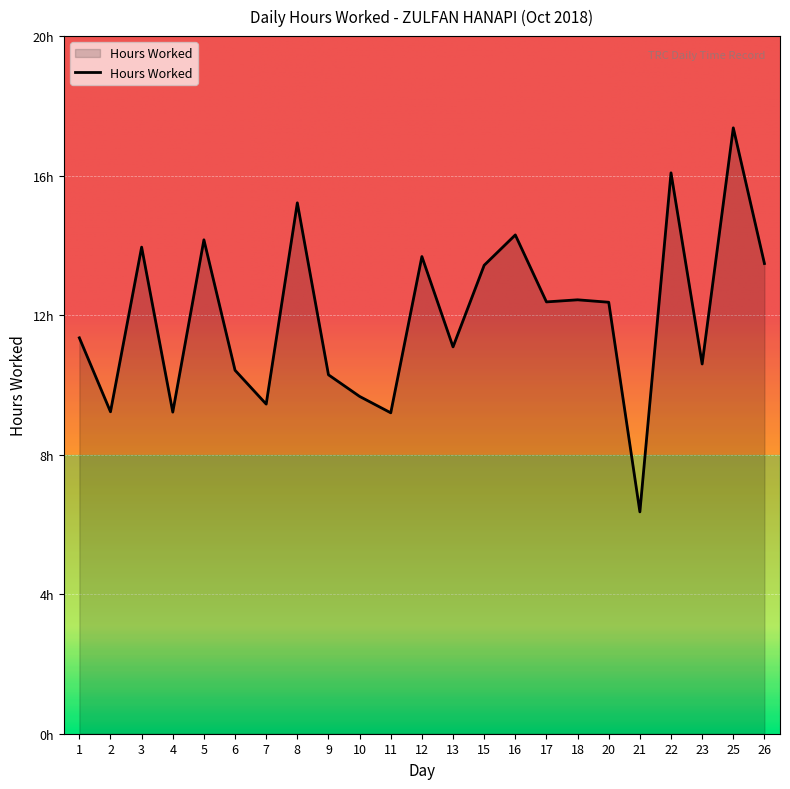

True or false: the data shows 11.3 at 1.

True